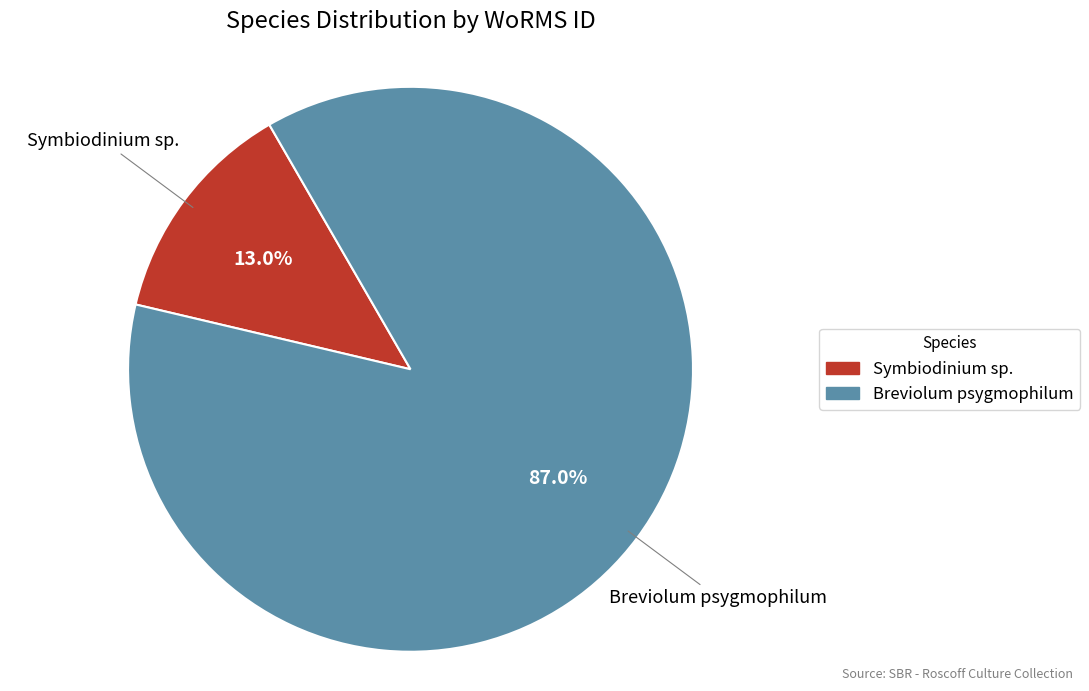

Which category accounts for the majority?

Breviolum psygmophilum